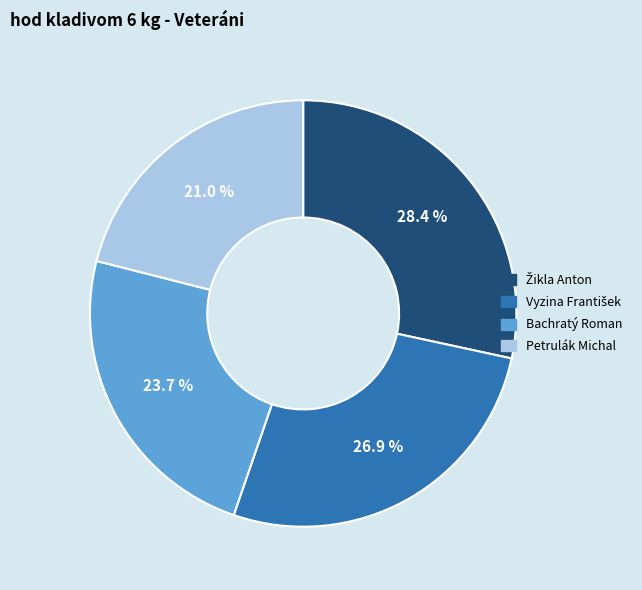

Is there any slice that represents more than half of the pie?

No